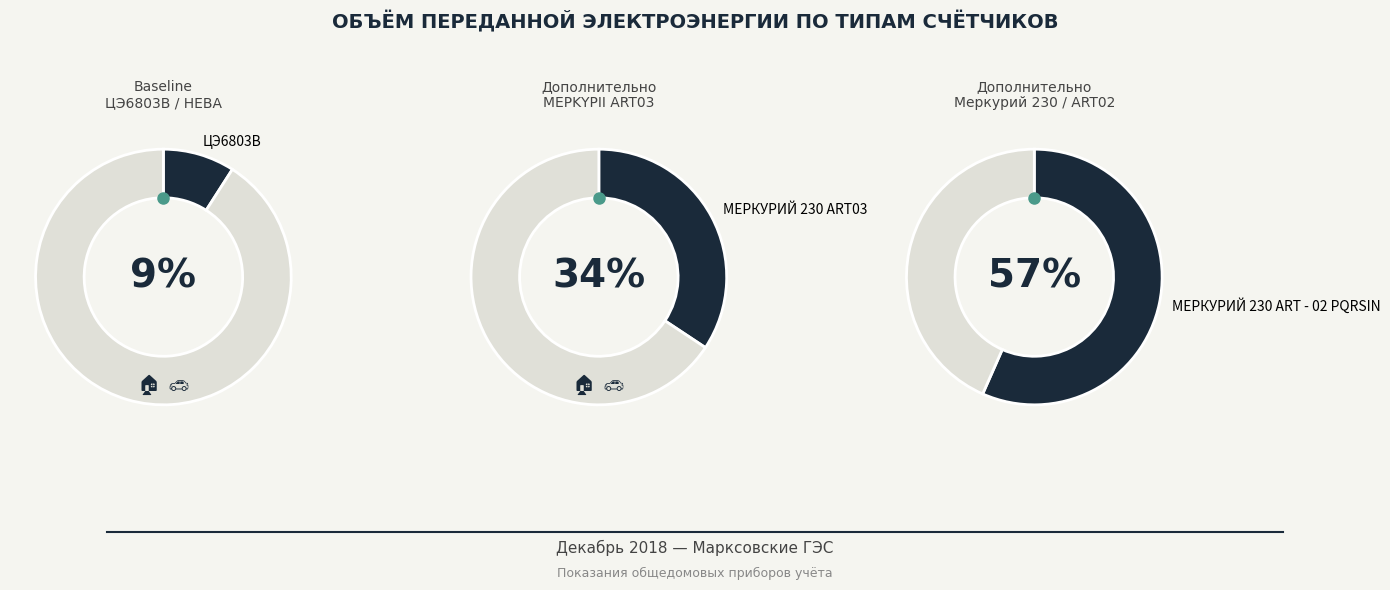

How many slices are in this pie chart?

6